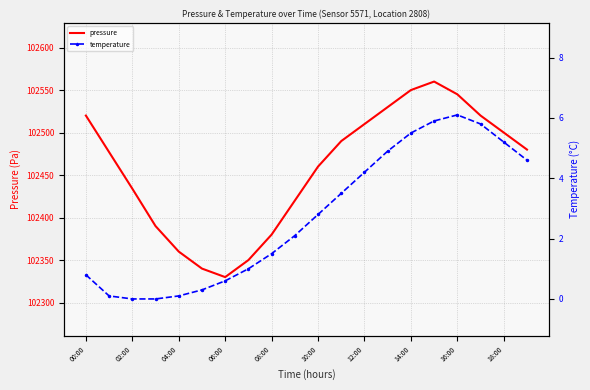

What is the difference between the maximum and minimum values in the temperature series?

6.1